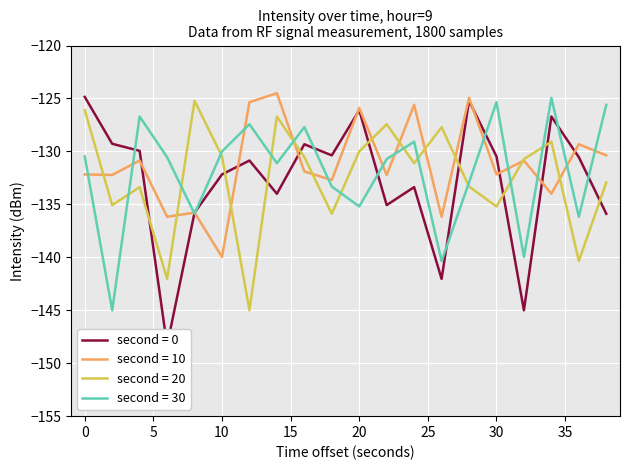

The second = 0 series shows -130.5 at 30. True or false?

True